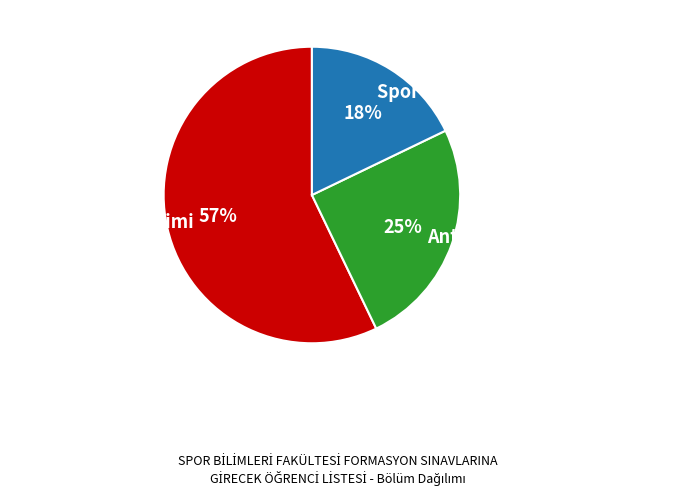

Is there any slice that represents more than half of the pie?

Yes